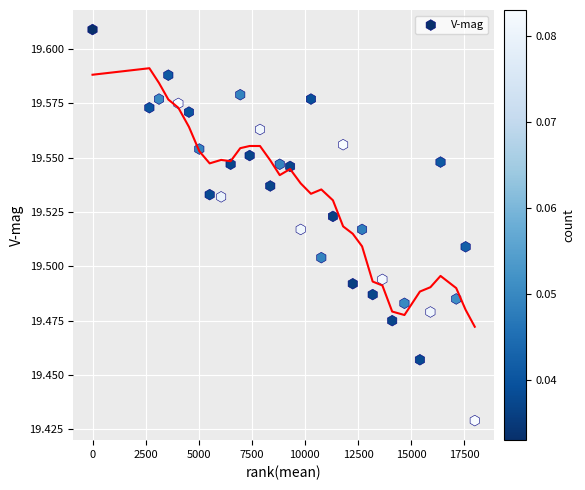

What is the range of X values (max minus min)?

18000.0